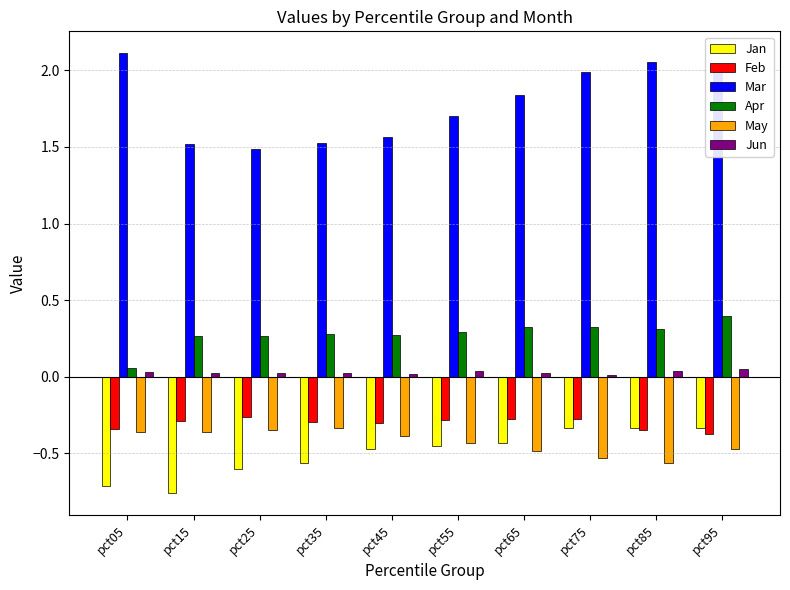

What is the difference between the highest and lowest values at pct95?

2.0